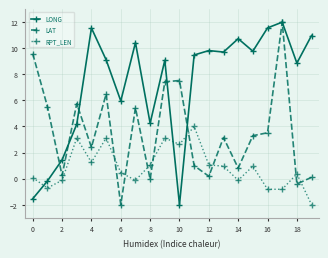

How many data points in LONG are above 9?

12